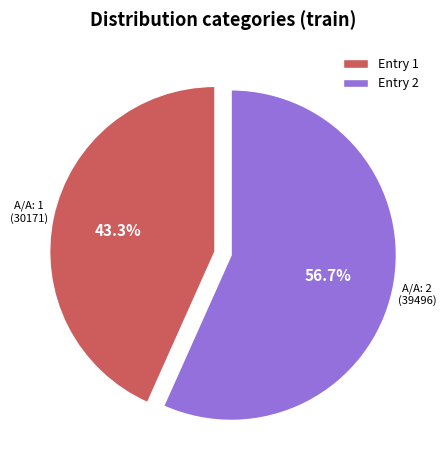

Does Entry 1 represent more than half of the total?

No